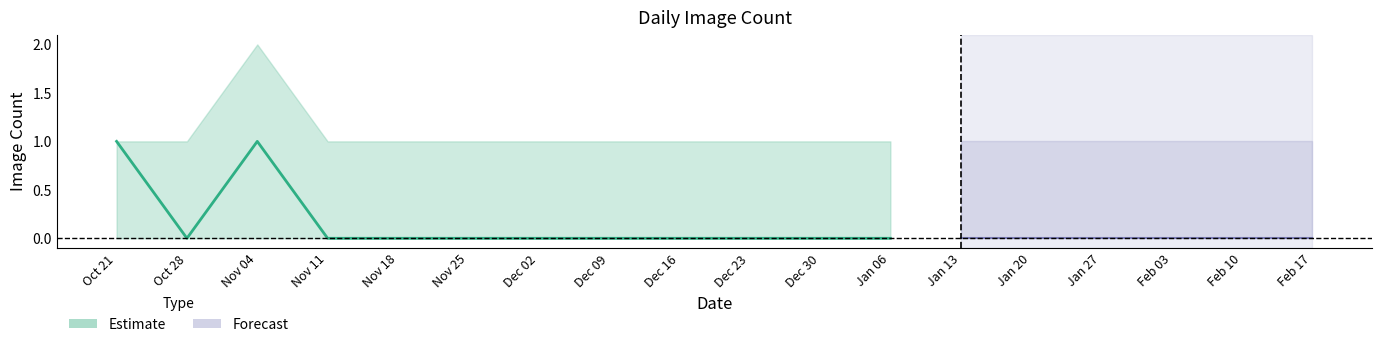

How many positive values are there?

2